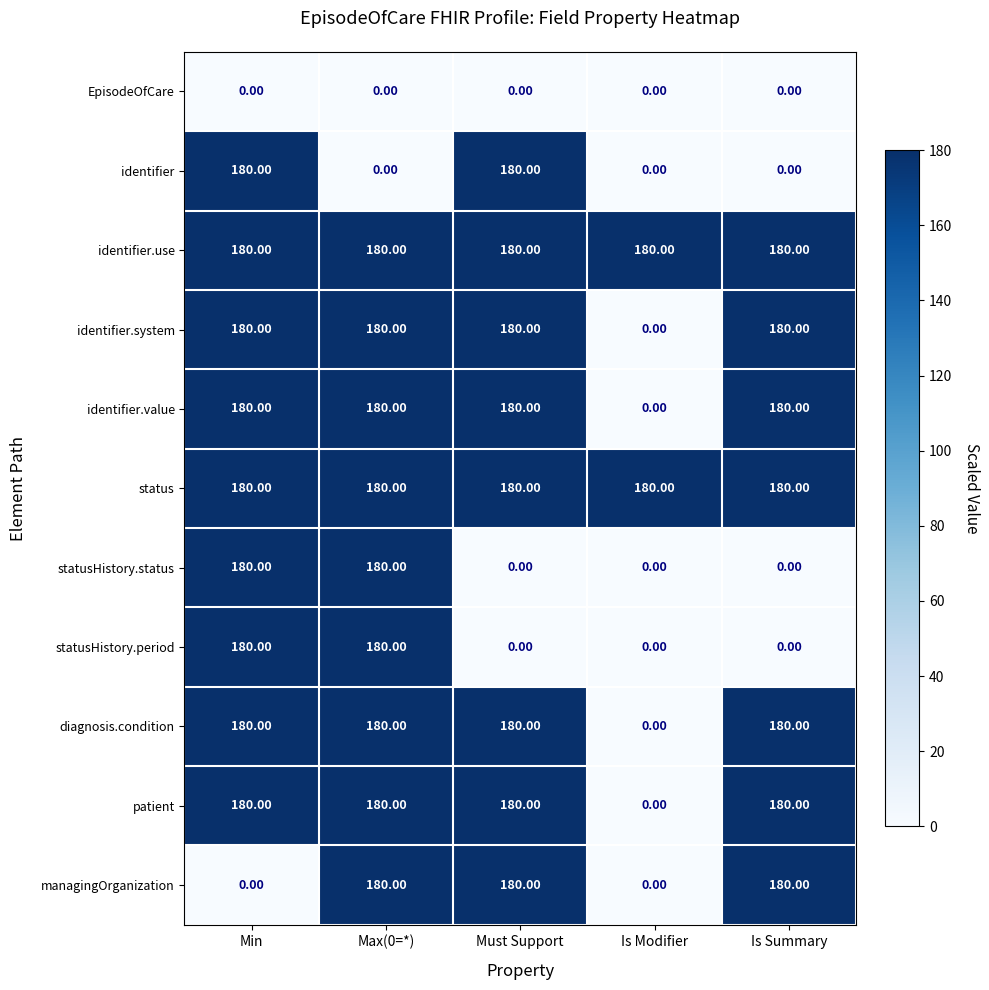

At how many categories does at least one series exceed 75?

5